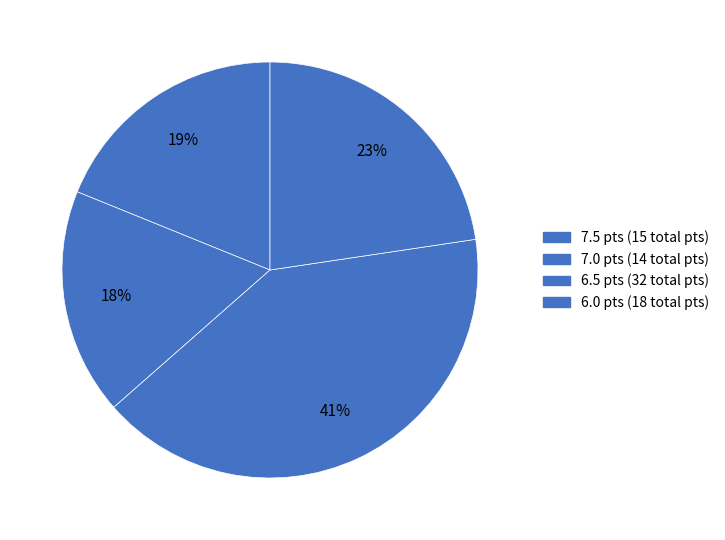

Does any single category account for the majority?

No